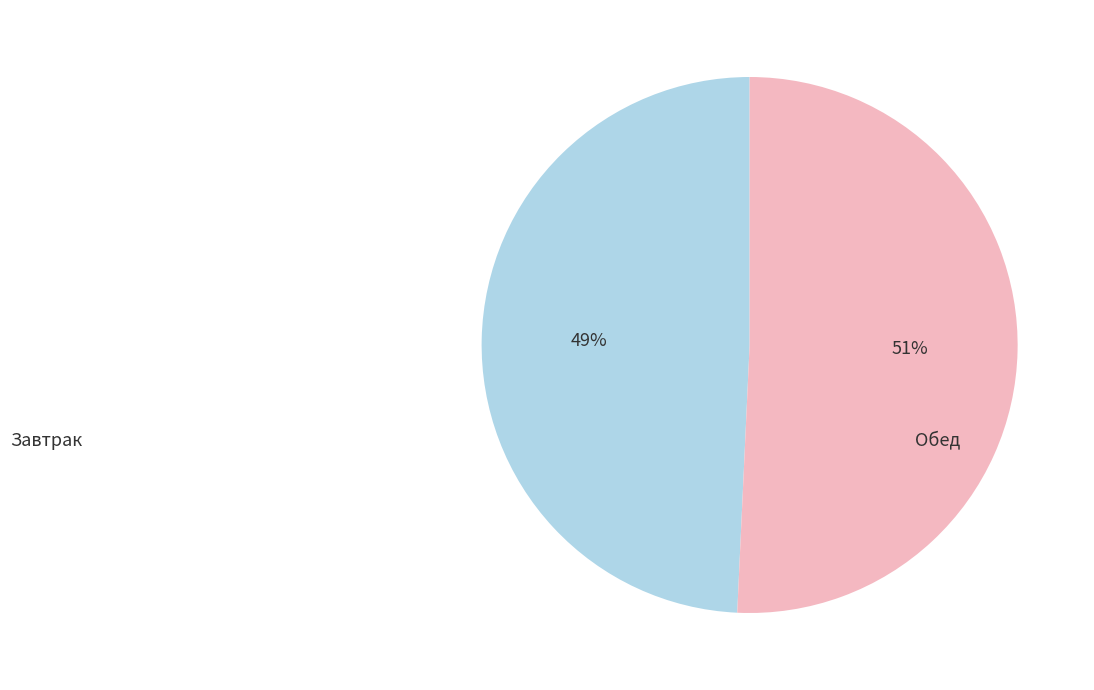

Is there any slice that represents more than half of the pie?

Yes